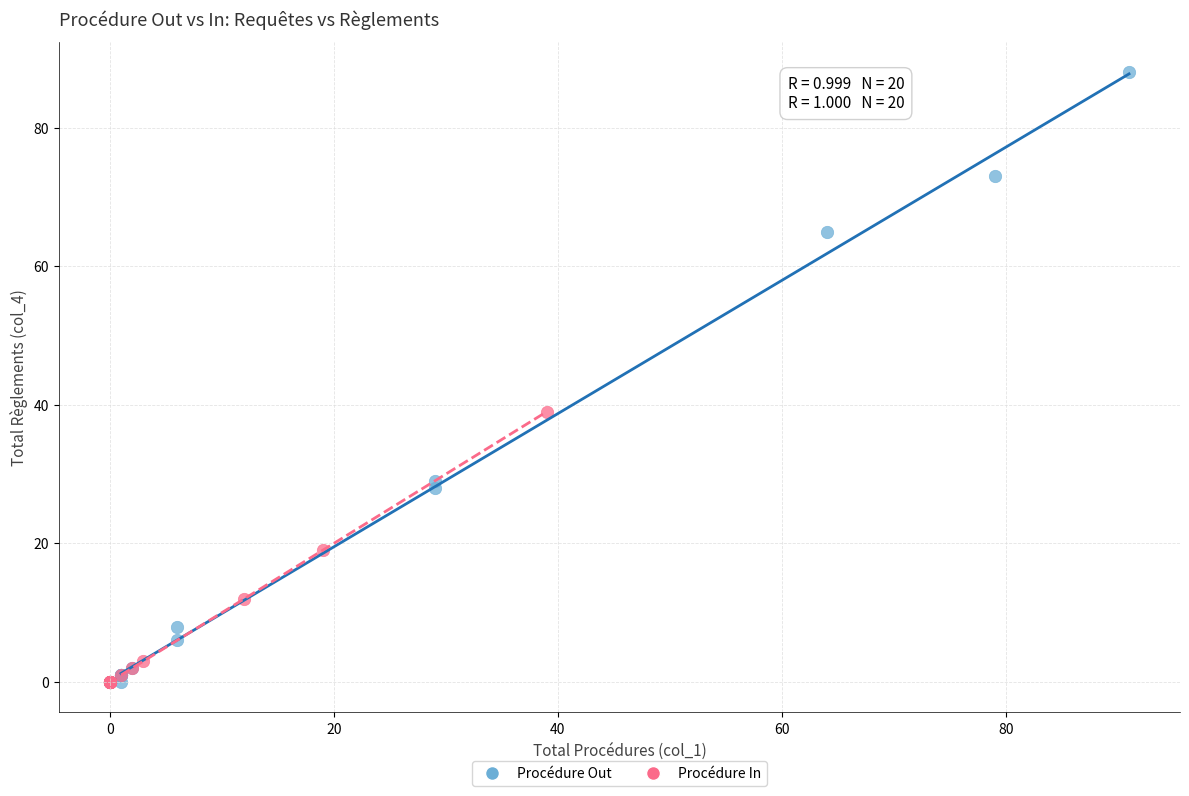

Which series contains the highest Y value?

Procédure Out